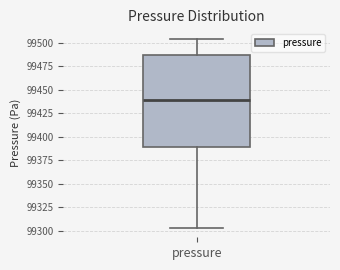

Where does the median line of the box for pressure sit on the y-axis? The values are not printed on the chart, so give them approximately, as read against the axis.

99440